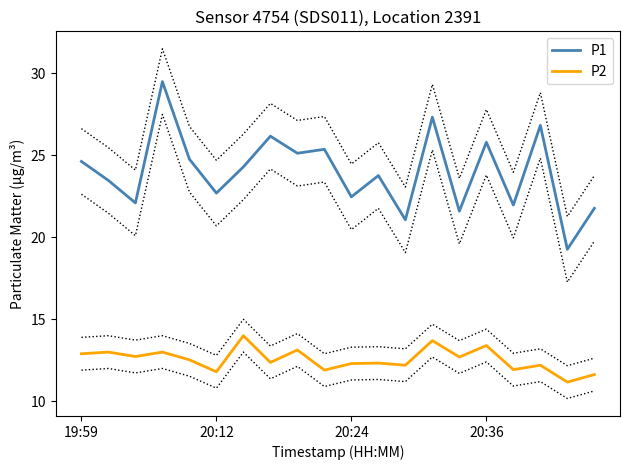

True or false: P1 and P2 cross at least once.

False